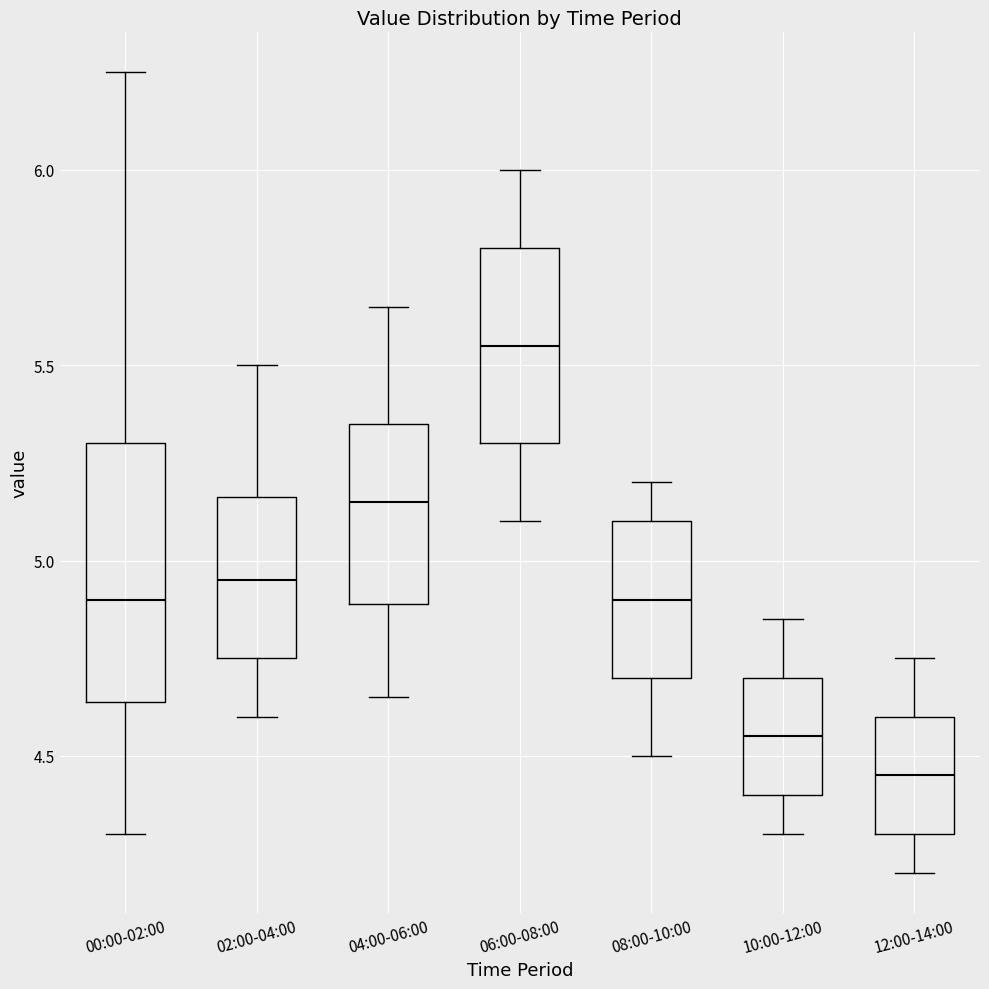

Where is the lower edge of the box for 08:00-10:00 on the y-axis? The values are not printed on the chart, so give them approximately, as read against the axis.

4.70